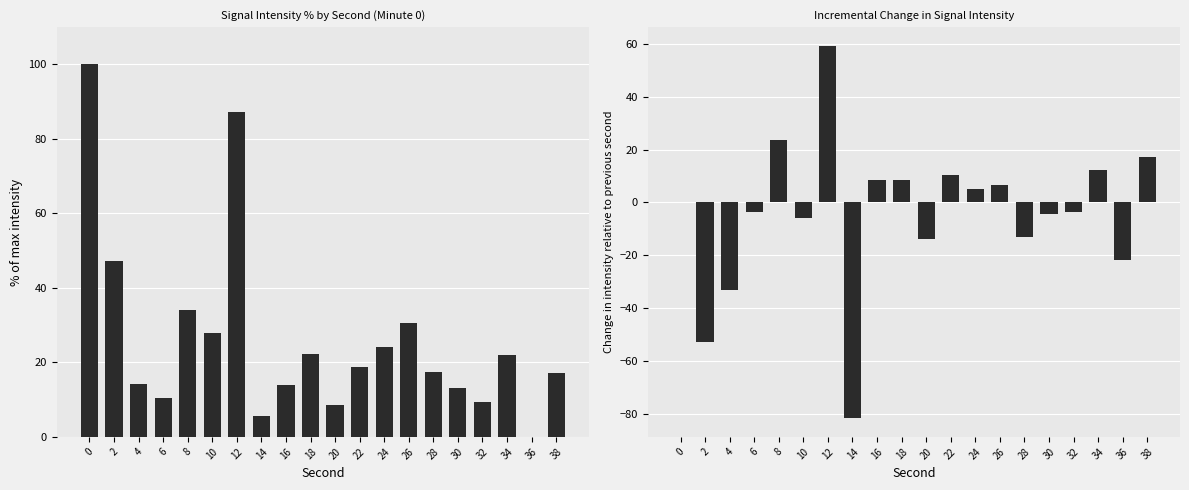

How many data points in intensity(dBm) normalized are less than 18?

10